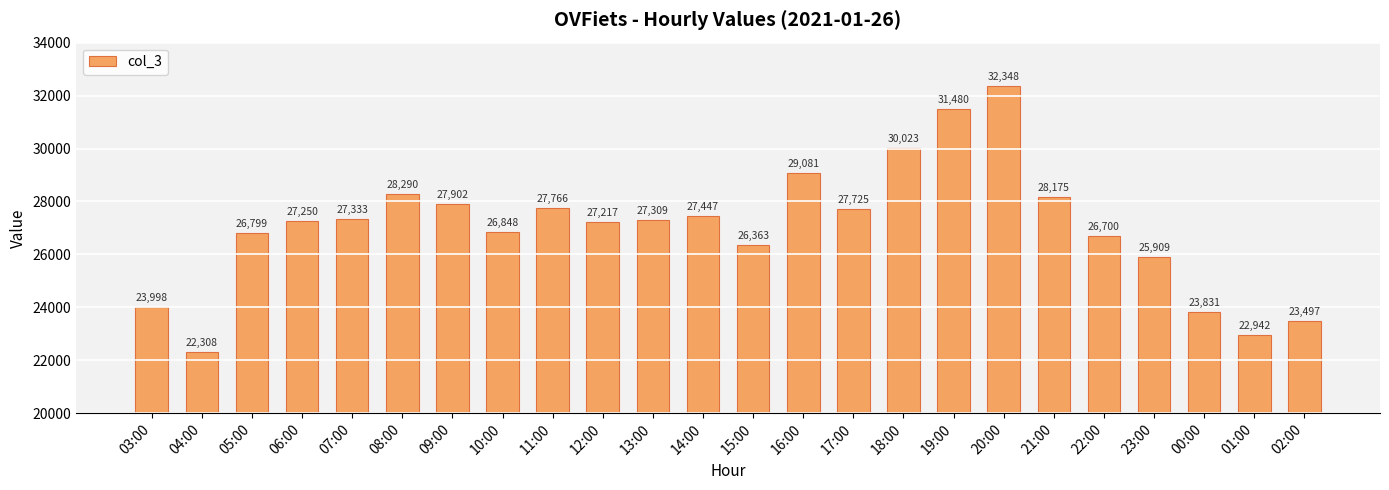

What is the sum of the values at 16:00 and 06:00?

56331